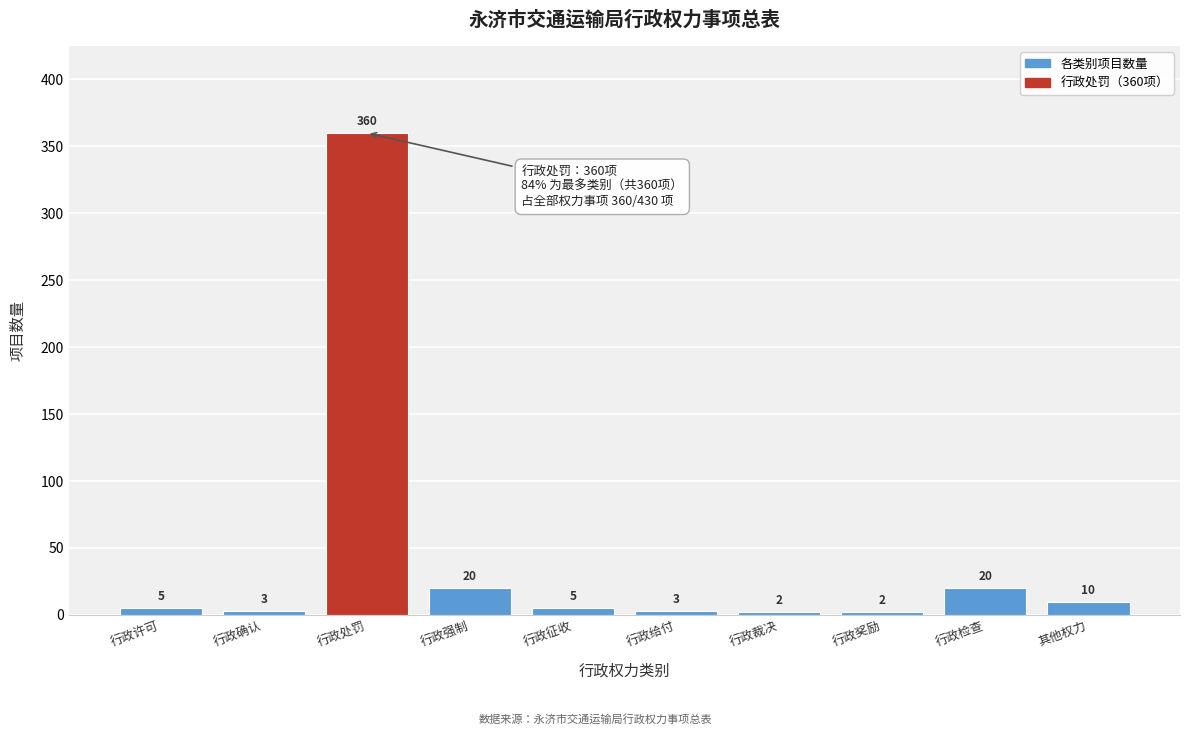

Reading right to left, list all the values displayed in this chart.

10	20	2	2	3	5	20	360	3	5